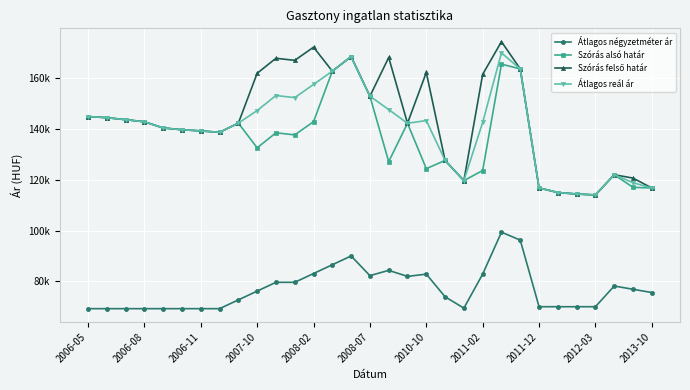

What is the maximum value for Átlagos reál ár?

170029